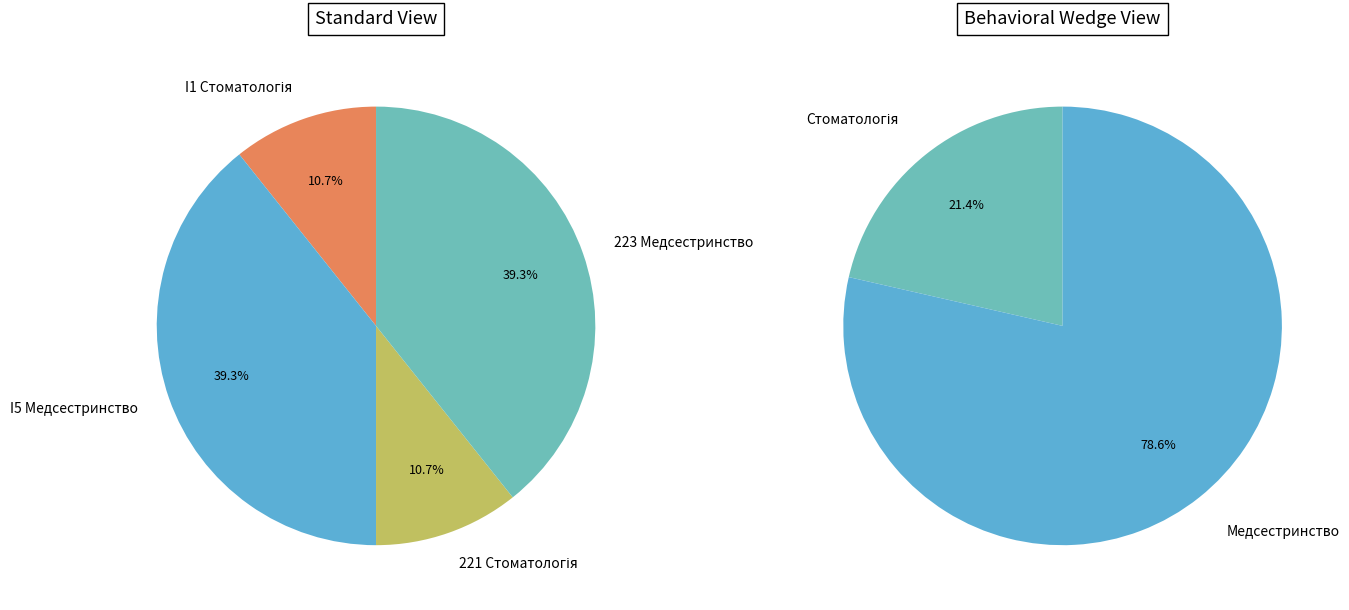

To the nearest percent, what is the difference between the I1 Стоматологія and 223 Медсестринство slice percentages?

29%